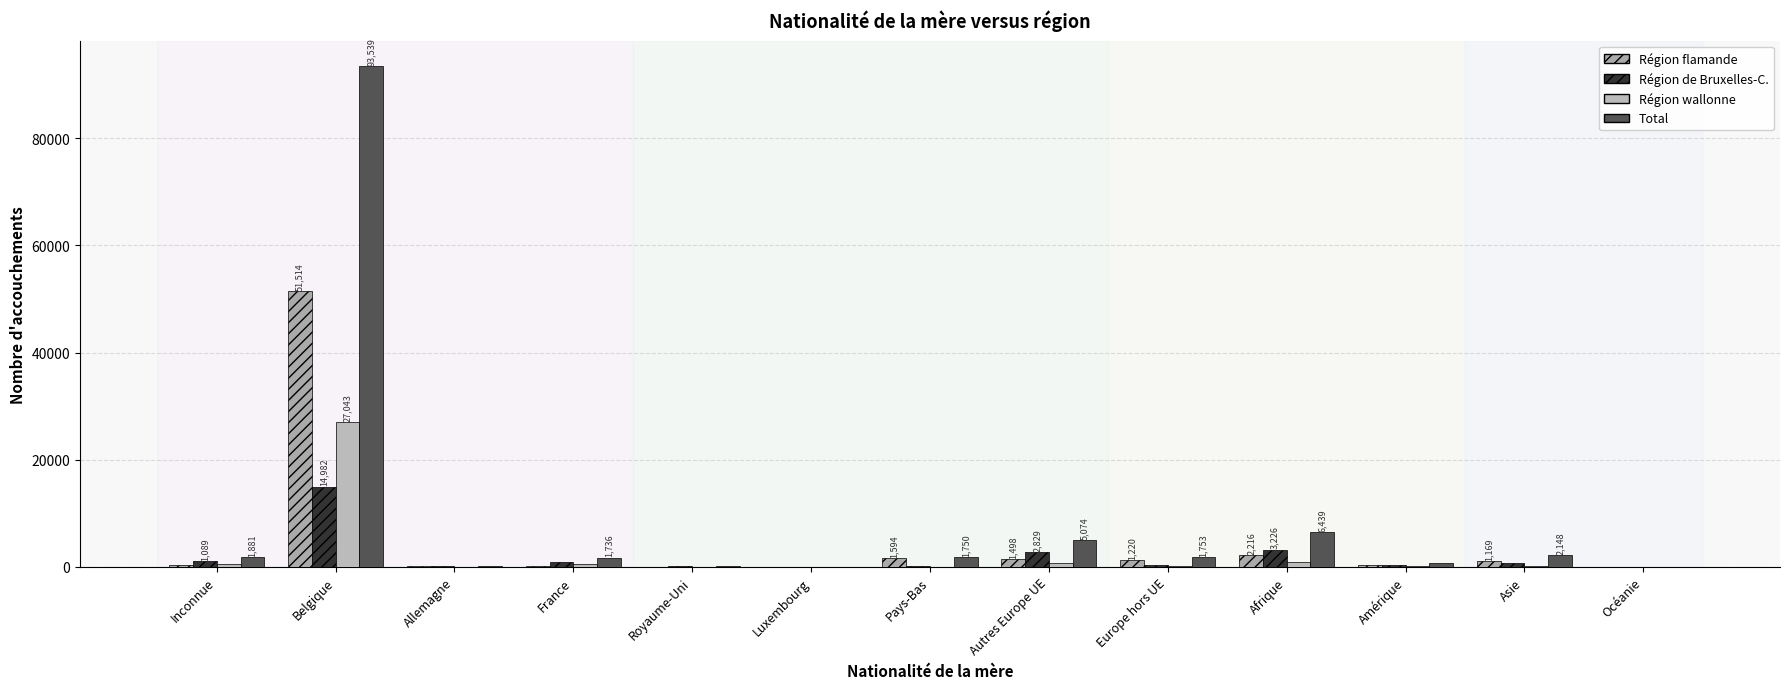

How many groups of bars are there?

13